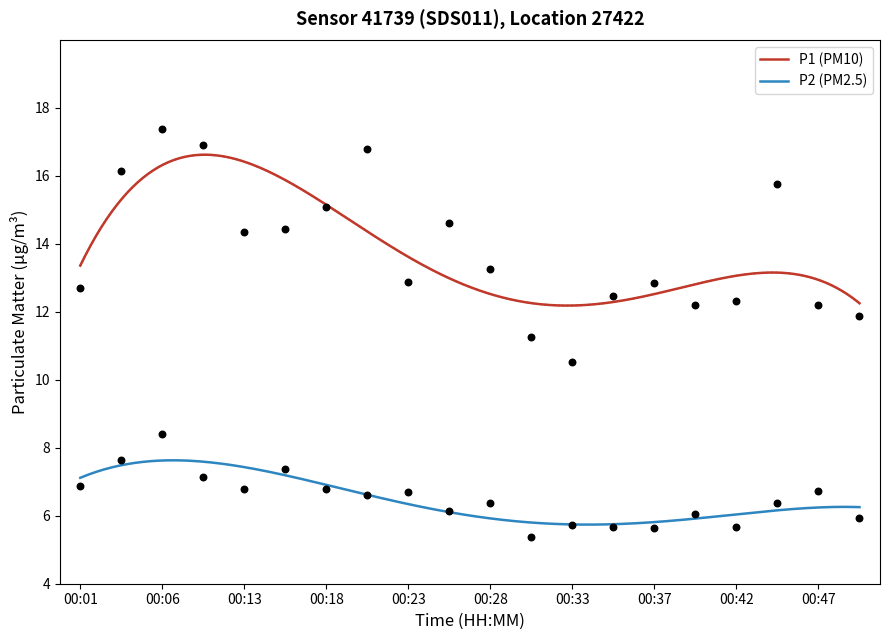

Is the value of P2 at 00:03 greater than the value of P1 at 00:40?

No